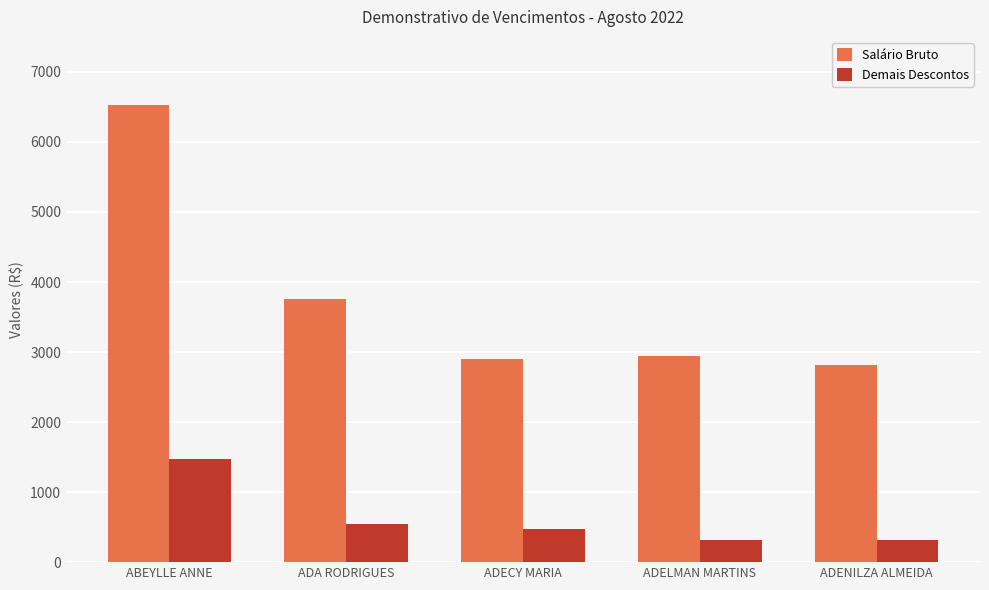

What is the difference between the maximum and minimum values in the Demais Descontos series?

1149.3